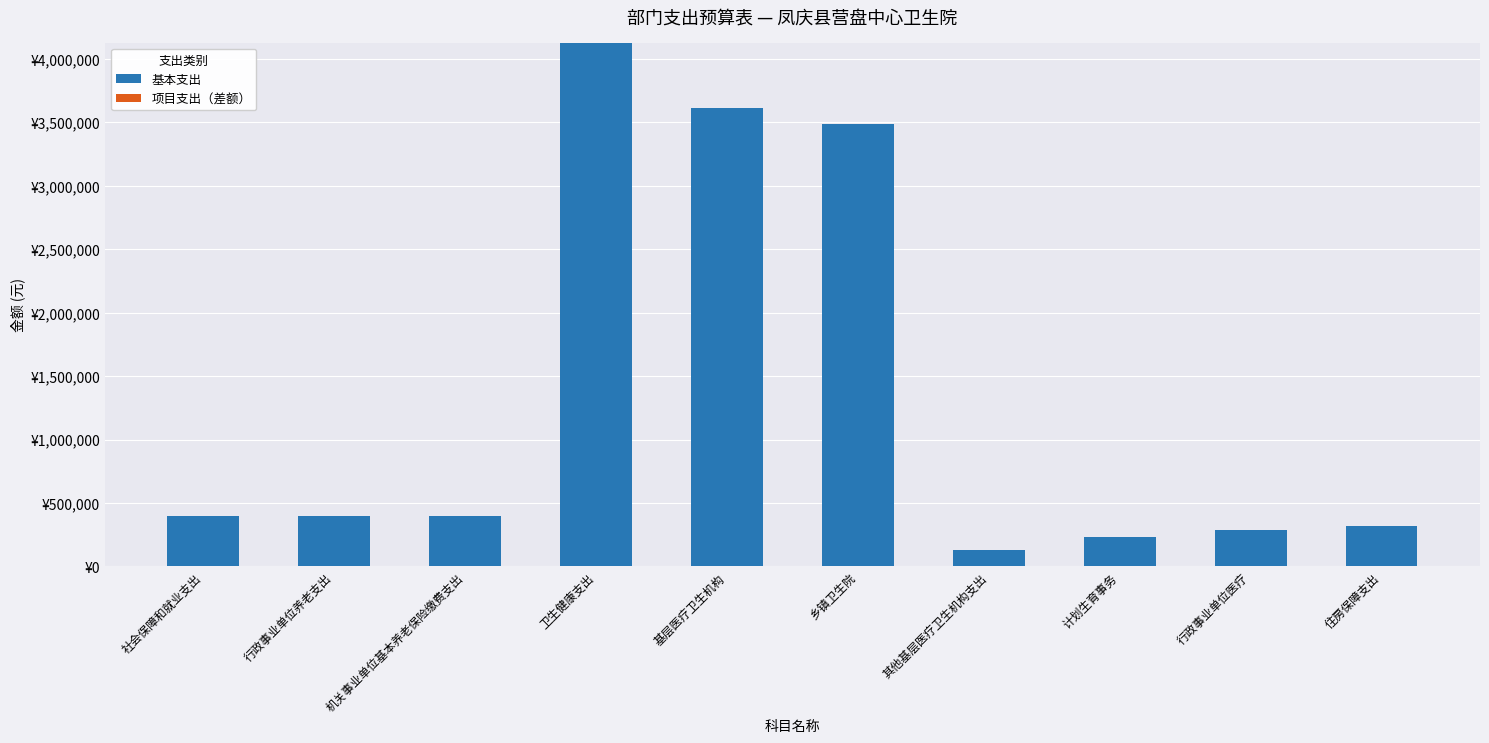

Are the bars horizontal?

No